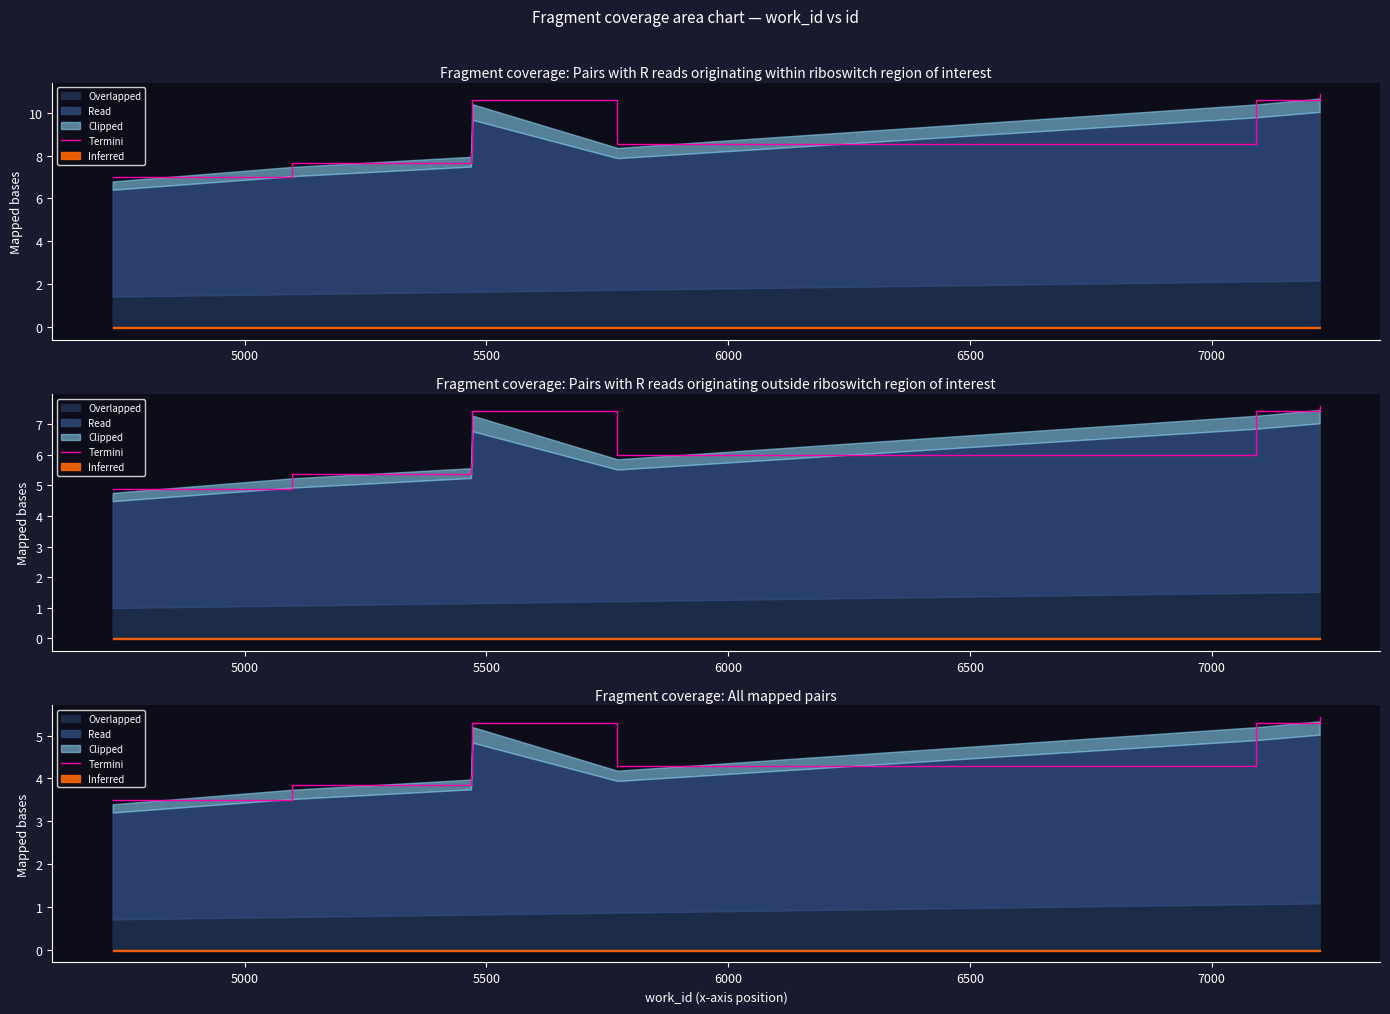

The value at 5500 is 6.1. True or false?

False